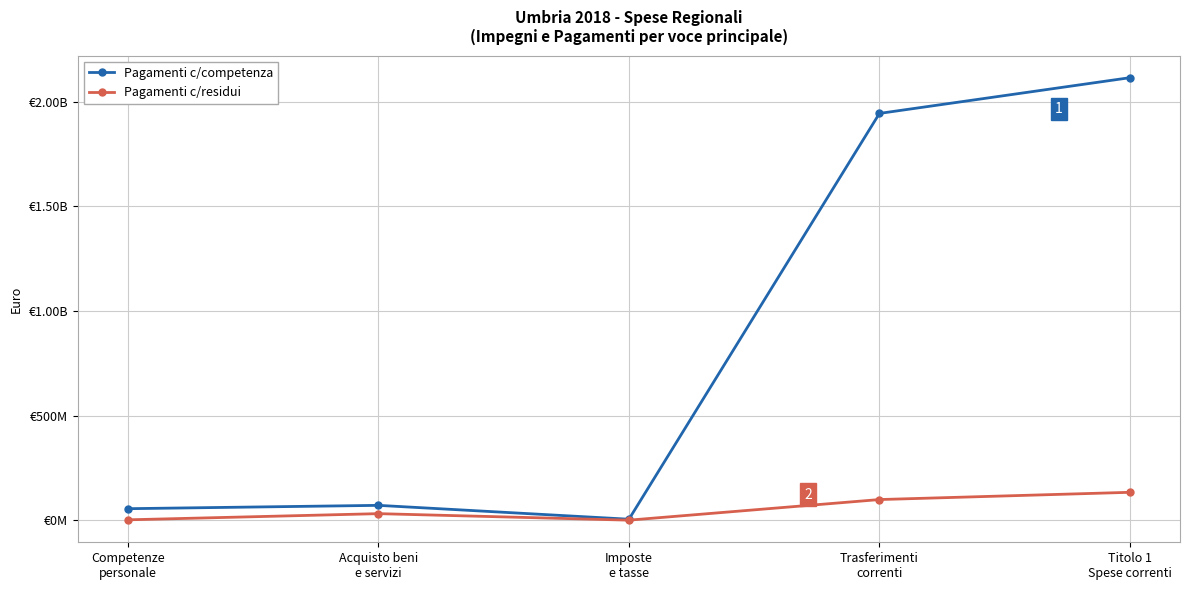

What is the label of the 2nd point from the left?

Acquisto beni
e servizi